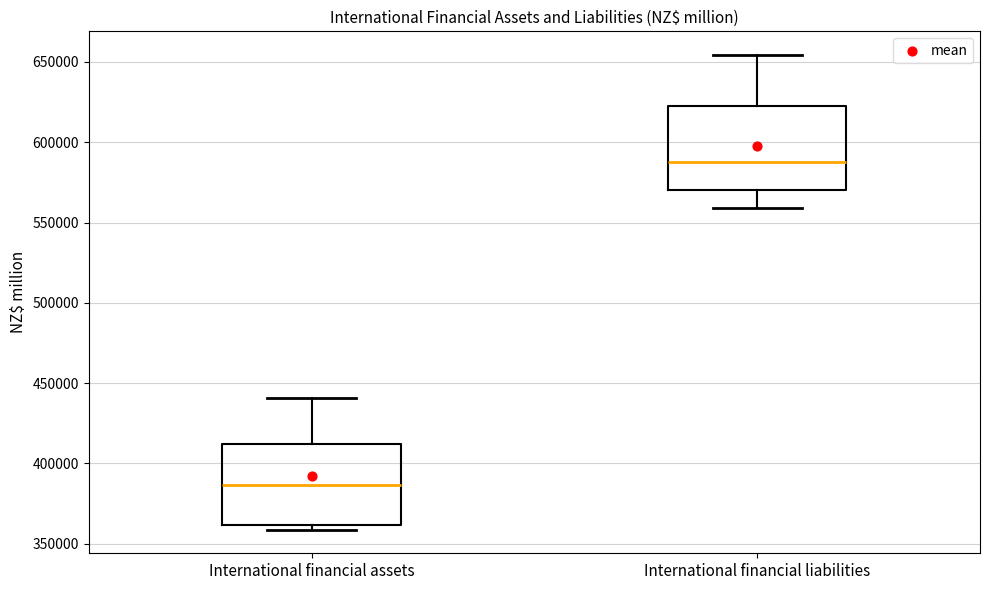

Reading left to right, read every box against the y-axis: the position of its median line, the range the box covers, and the ends of its whiskers. The values are not printed on the chart, so give them approximately, as read against the axis.

International financial assets: median 385000, box 360000 to 410000, whiskers 360000 (just below the box's lower edge) to 440000
International financial liabilities: median 590000, box 570000 to 625000, whiskers 560000 to 655000